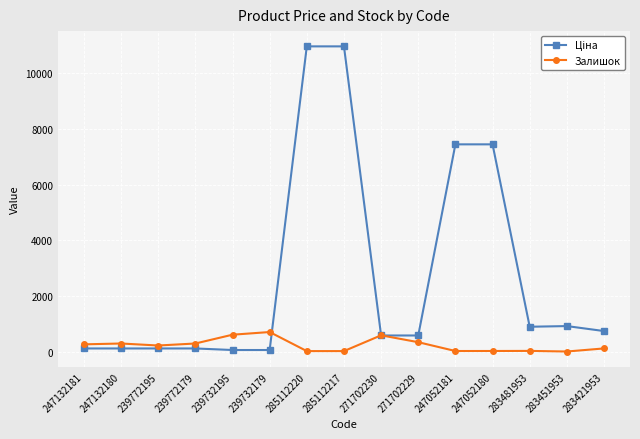

What position from the left is 283481953?

13